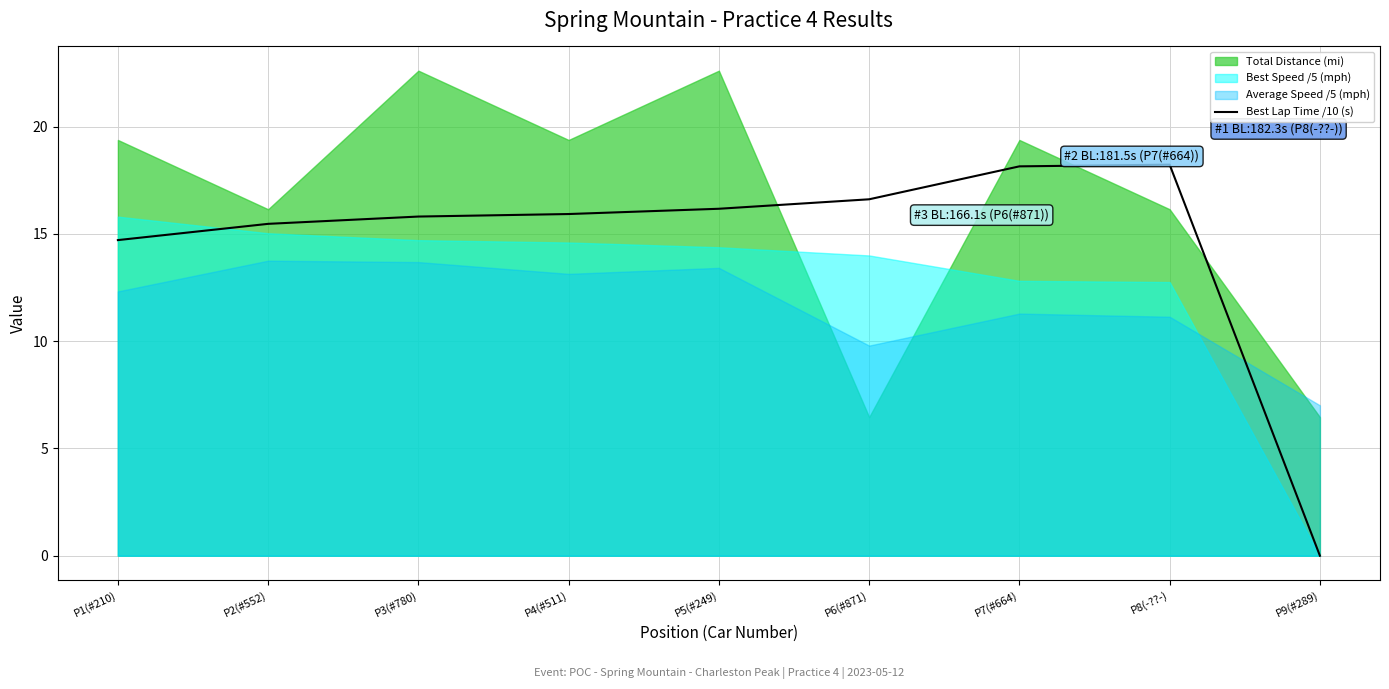

Where does the Best Lap Time /10 (s) series first go above 15?

P2(#552)